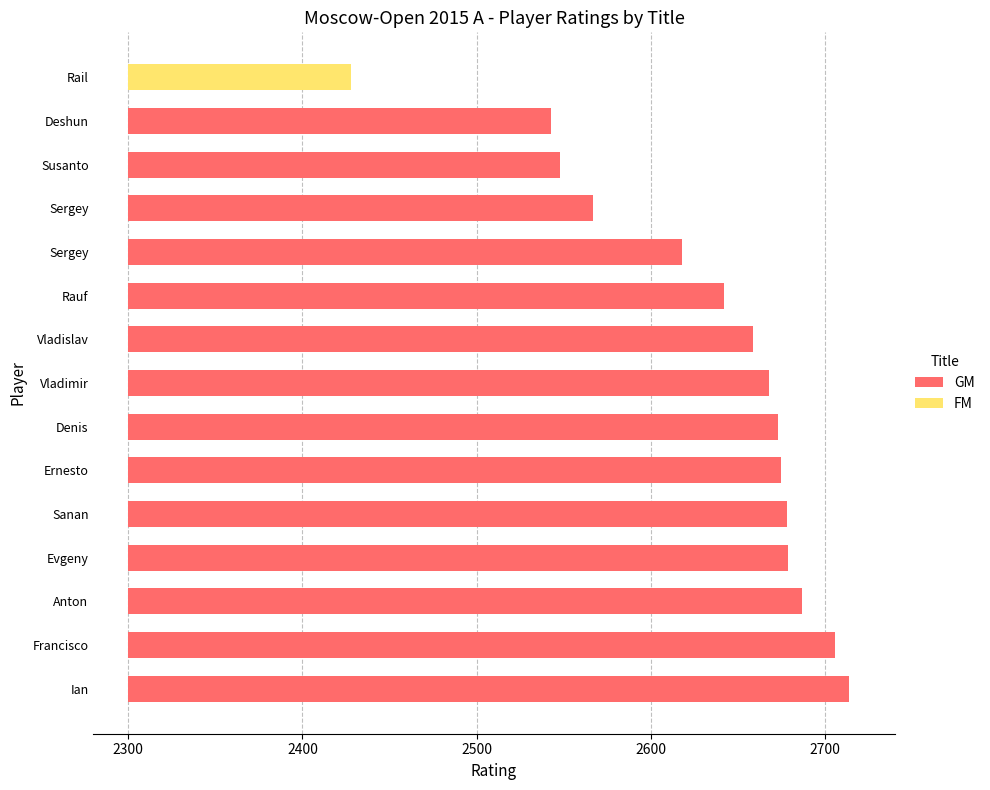

The chart shows a value of 387 at Anton. True or false?

True